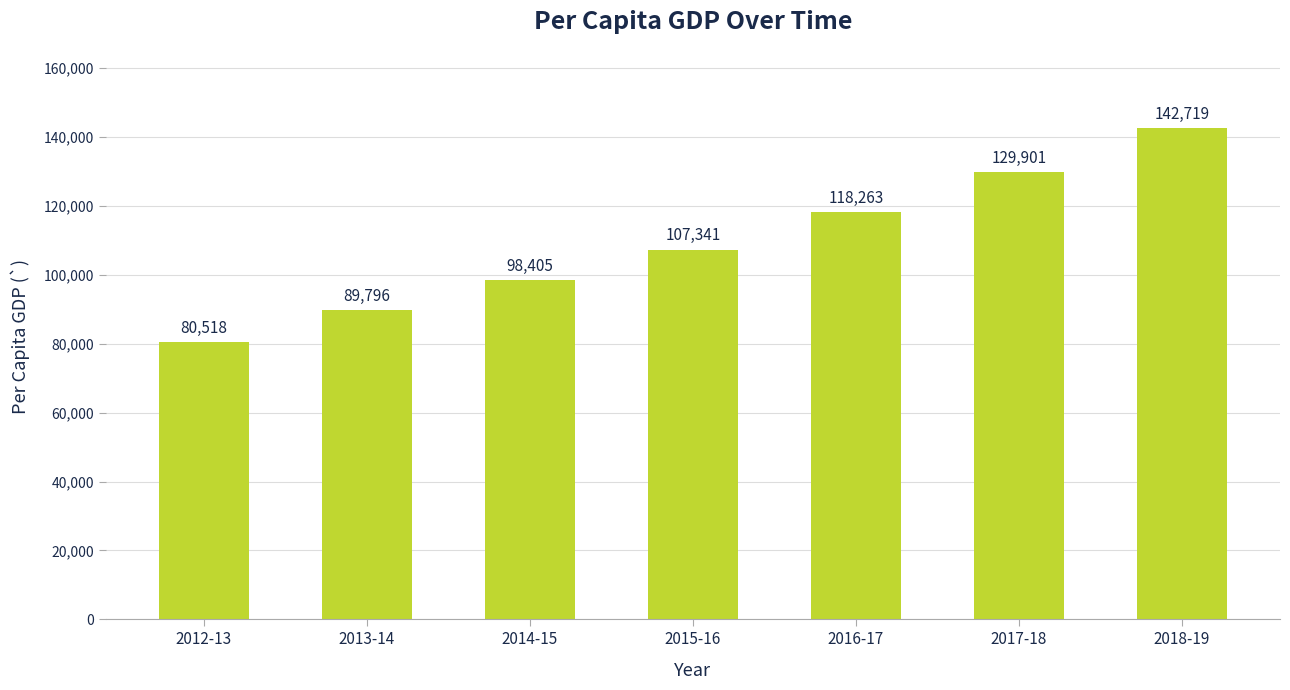

The value at 2015-16 is 107341.2. True or false?

True